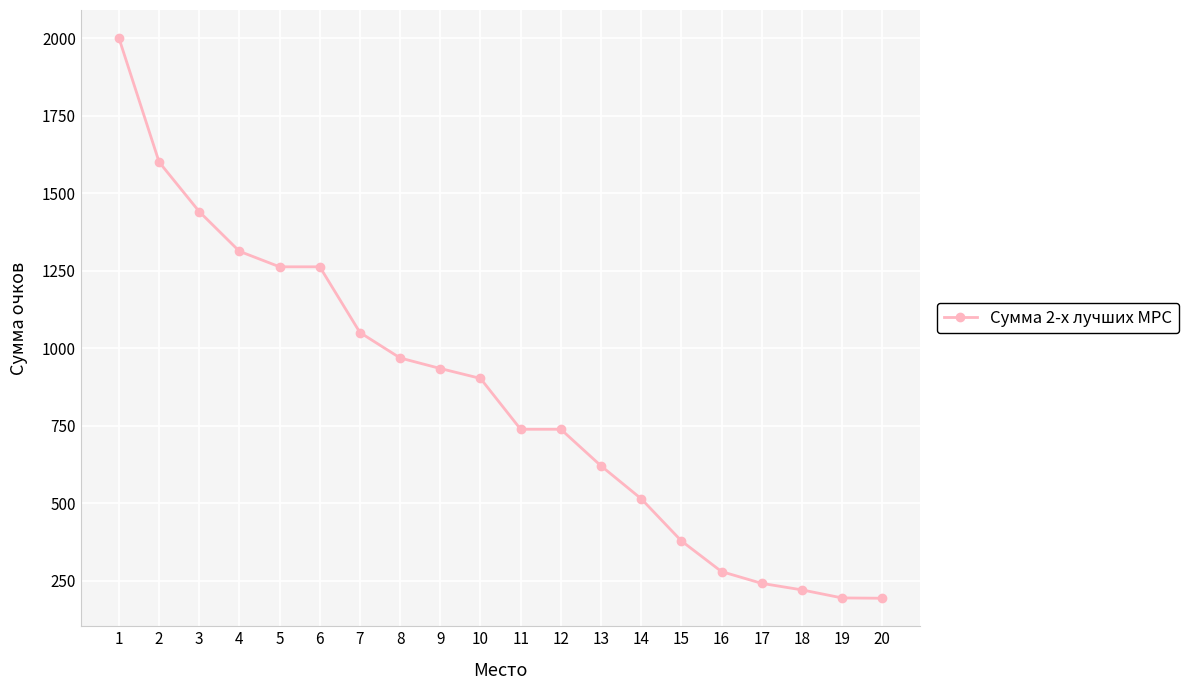

At which label is the value closest to 1096?

7